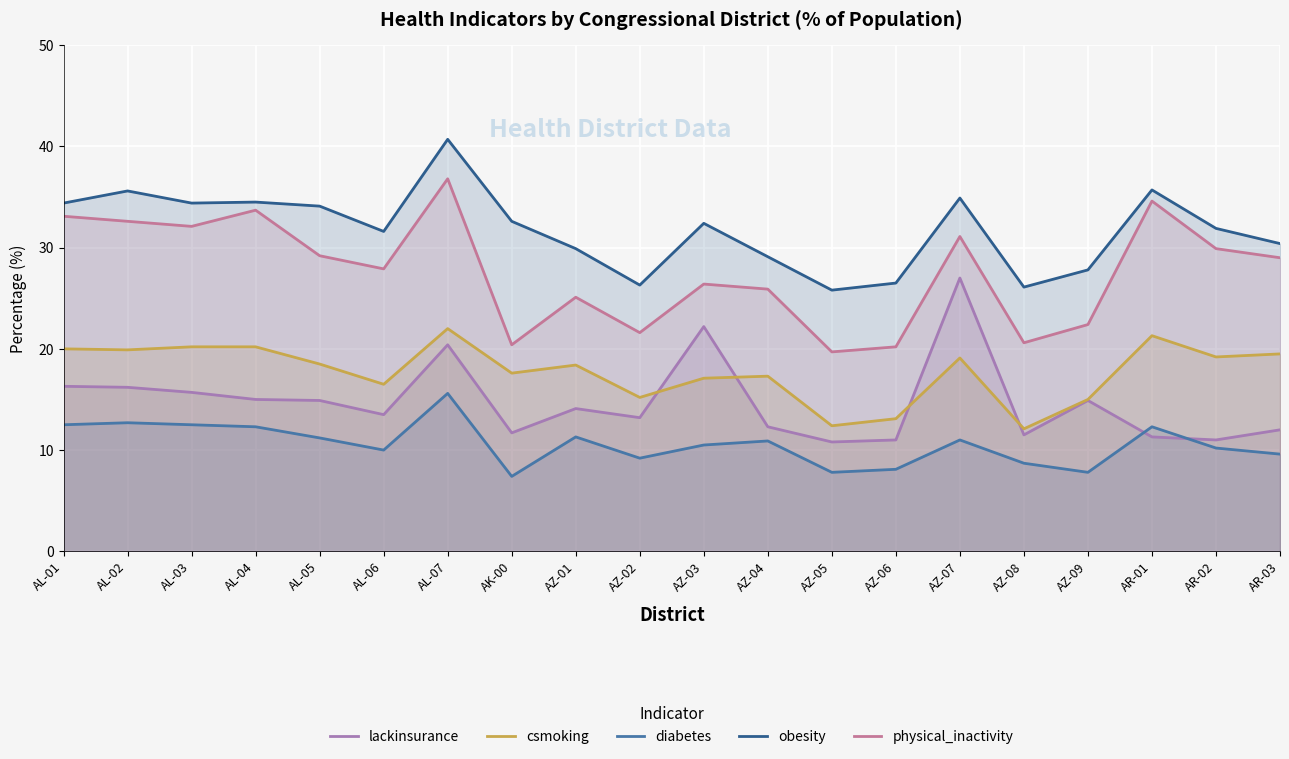

Reading right to left, extract all data points from this chart.

lackinsurance: AR-03=12.0	AR-02=11.0	AR-01=11.3	AZ-09=14.9	AZ-08=11.5	AZ-07=27.0	AZ-06=11.0	AZ-05=10.8	AZ-04=12.3	AZ-03=22.2	AZ-02=13.2	AZ-01=14.1	AK-00=11.7	AL-07=20.4	AL-06=13.5	AL-05=14.9	AL-04=15.0	AL-03=15.7	AL-02=16.2	AL-01=16.3
csmoking: AR-03=19.5	AR-02=19.2	AR-01=21.3	AZ-09=15.0	AZ-08=12.1	AZ-07=19.1	AZ-06=13.1	AZ-05=12.4	AZ-04=17.3	AZ-03=17.1	AZ-02=15.2	AZ-01=18.4	AK-00=17.6	AL-07=22.0	AL-06=16.5	AL-05=18.5	AL-04=20.2	AL-03=20.2	AL-02=19.9	AL-01=20.0
diabetes: AR-03=9.6	AR-02=10.2	AR-01=12.3	AZ-09=7.8	AZ-08=8.7	AZ-07=11.0	AZ-06=8.1	AZ-05=7.8	AZ-04=10.9	AZ-03=10.5	AZ-02=9.2	AZ-01=11.3	AK-00=7.4	AL-07=15.6	AL-06=10.0	AL-05=11.2	AL-04=12.3	AL-03=12.5	AL-02=12.7	AL-01=12.5
obesity: AR-03=30.4	AR-02=31.9	AR-01=35.7	AZ-09=27.8	AZ-08=26.1	AZ-07=34.9	AZ-06=26.5	AZ-05=25.8	AZ-04=29.1	AZ-03=32.4	AZ-02=26.3	AZ-01=29.9	AK-00=32.6	AL-07=40.7	AL-06=31.6	AL-05=34.1	AL-04=34.5	AL-03=34.4	AL-02=35.6	AL-01=34.4
physical_inactivity: AR-03=29.0	AR-02=29.9	AR-01=34.6	AZ-09=22.4	AZ-08=20.6	AZ-07=31.1	AZ-06=20.2	AZ-05=19.7	AZ-04=25.9	AZ-03=26.4	AZ-02=21.6	AZ-01=25.1	AK-00=20.4	AL-07=36.8	AL-06=27.9	AL-05=29.2	AL-04=33.7	AL-03=32.1	AL-02=32.6	AL-01=33.1